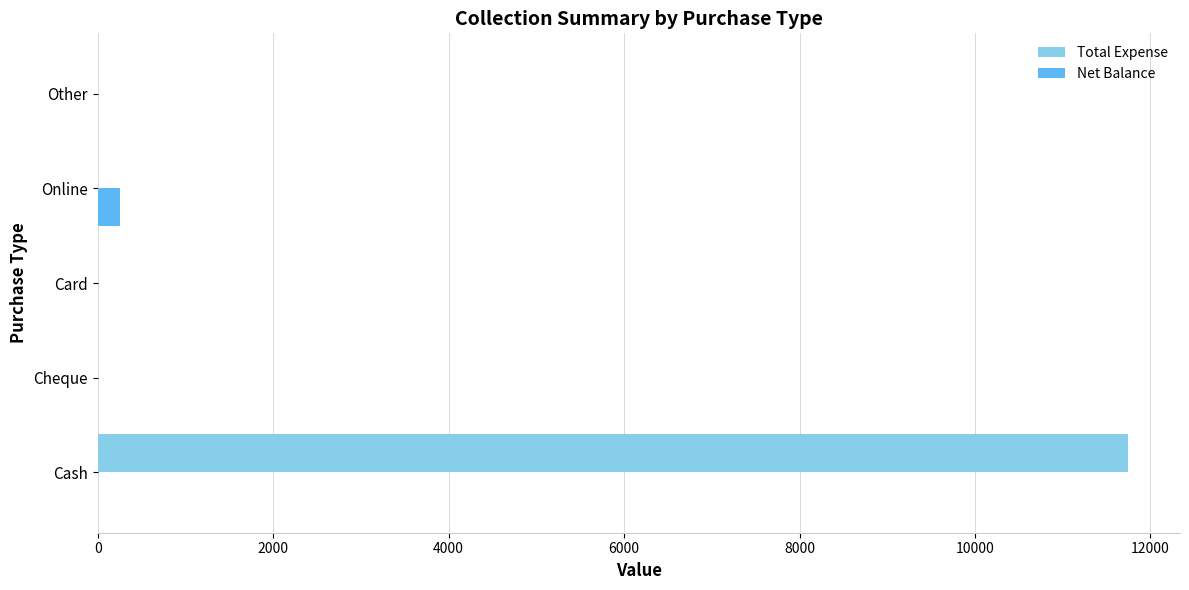

The value of Total Expense at Online is -6025. True or false?

False